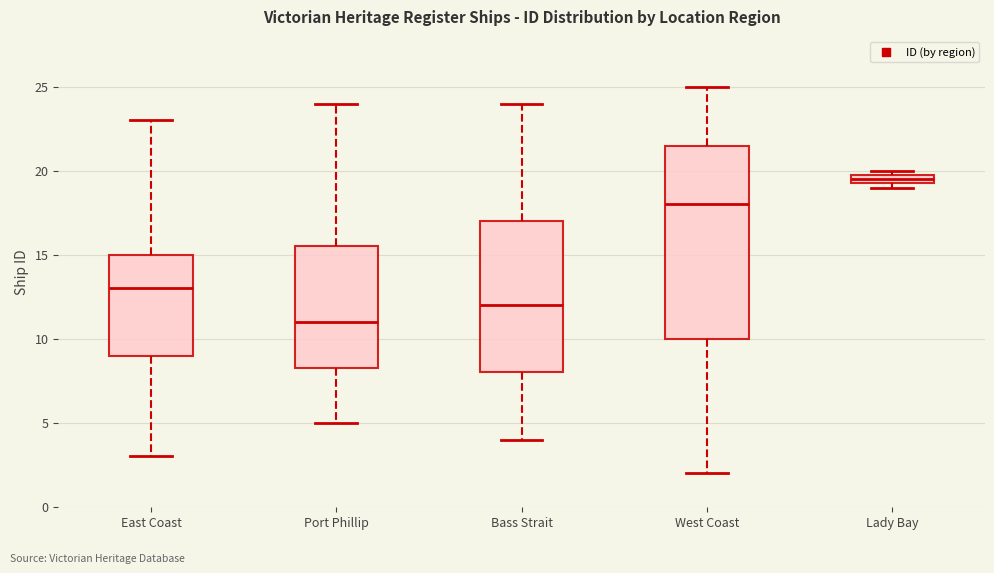

Comparing the boxes themselves (not the whiskers), which one is the tallest?

West Coast